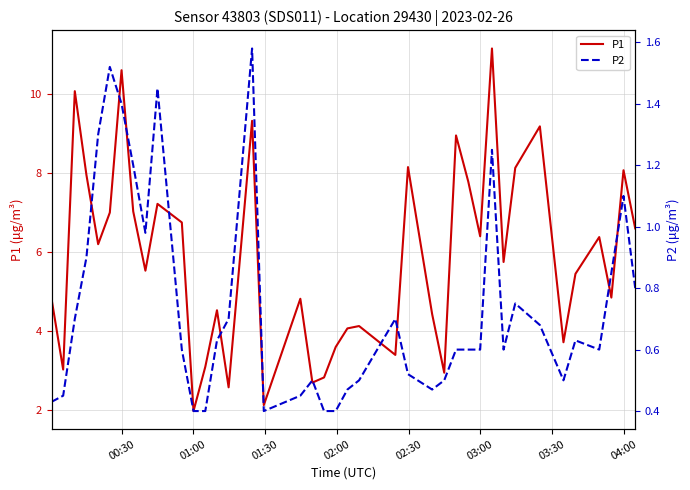

What is the maximum value for P1?

11.2